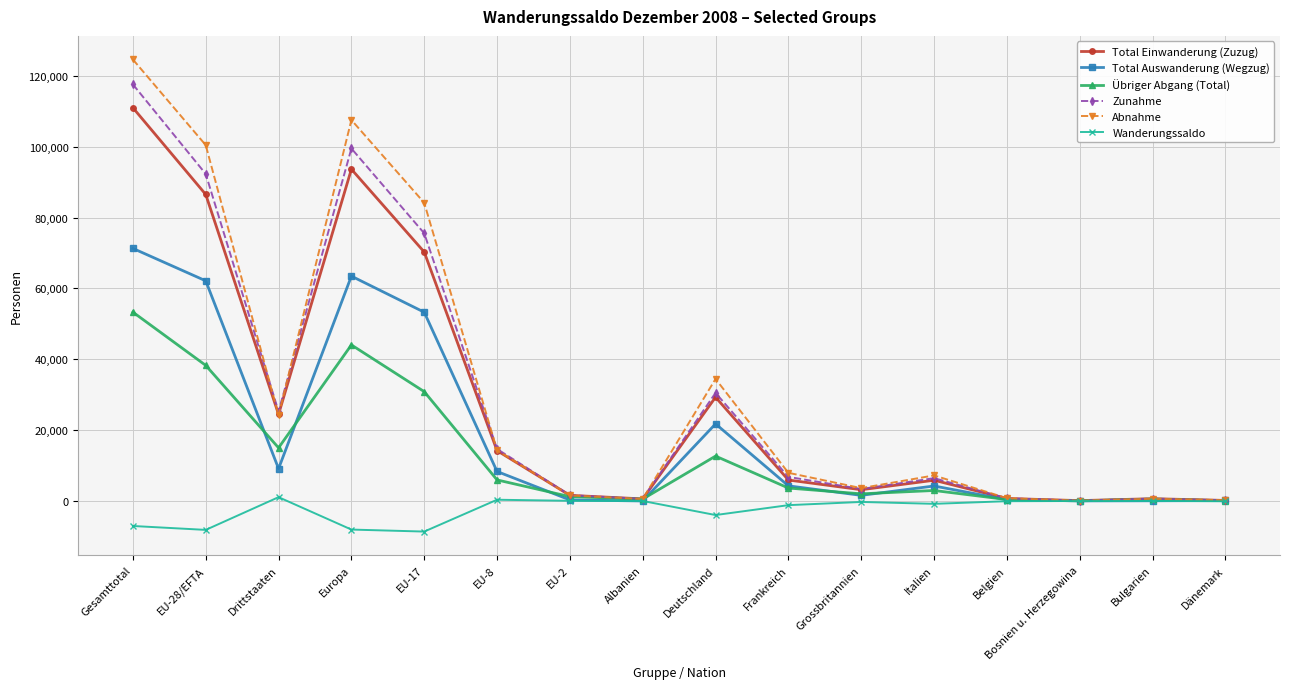

The Zunahme series shows 99500 at Europa. True or false?

True